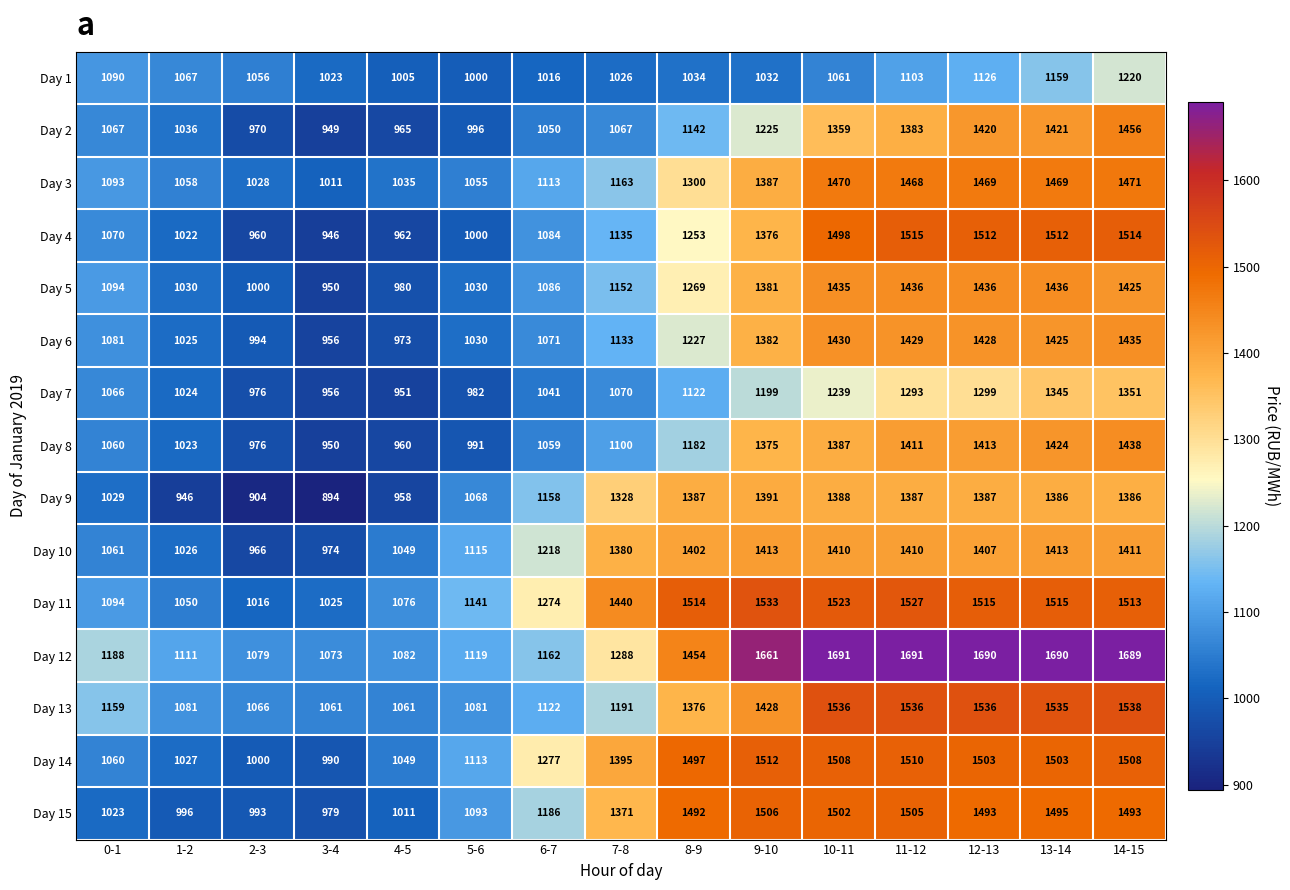

How many data points in Day 14 are less than 1395?

7